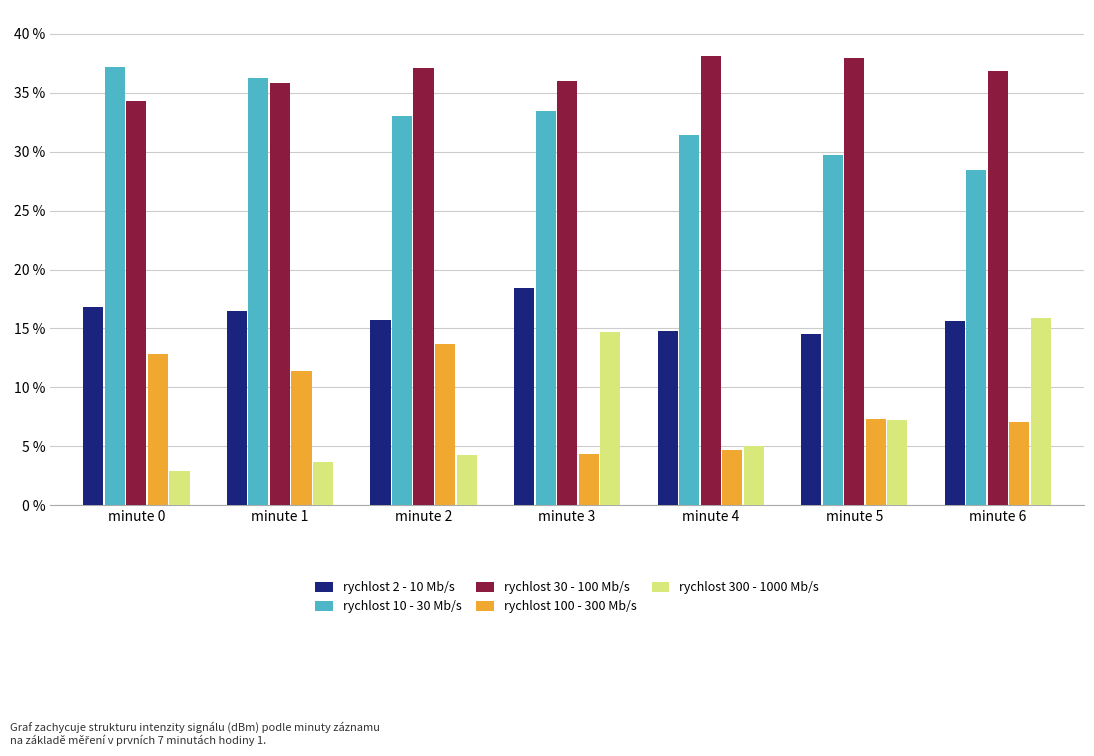

At which category is the sum across all series the highest?

minute 3